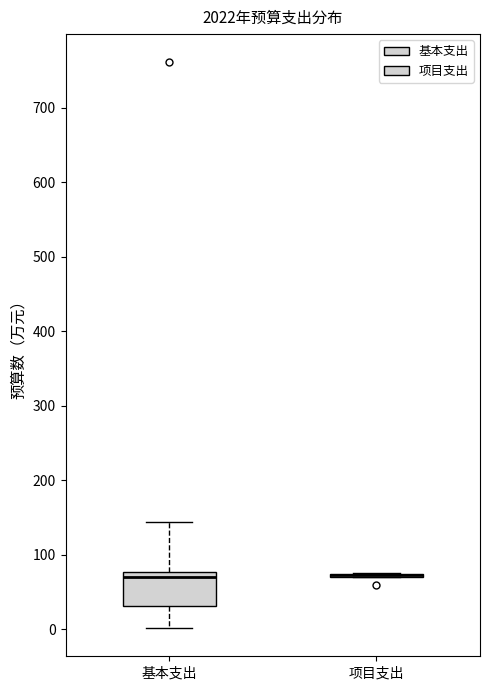

Reading left to right, transcribe this box plot: for each box, give where its median line is, the range the box spans, and where its two whiskers end, as read against the y-axis. The values are not printed on the chart, so give them approximately, as read against the axis.

基本支出: median 70, box 30 to 80, whiskers 0 to 140
项目支出: box collapsed to a line at 70, whiskers 70 to 70